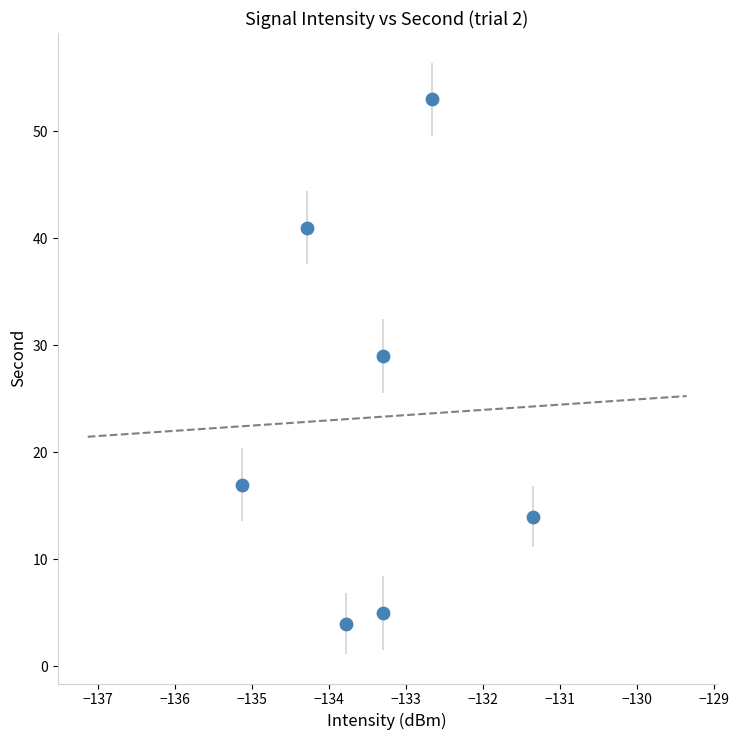

What is the range of Y values (max minus min)?

49